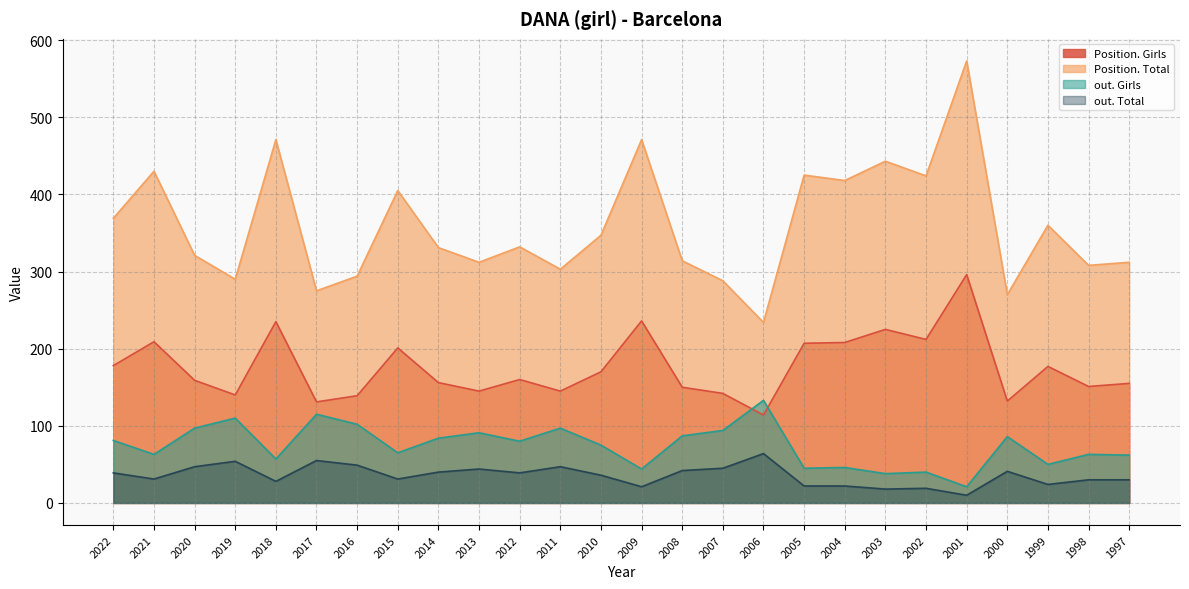

Which series has the largest total across all categories?

Position. Total